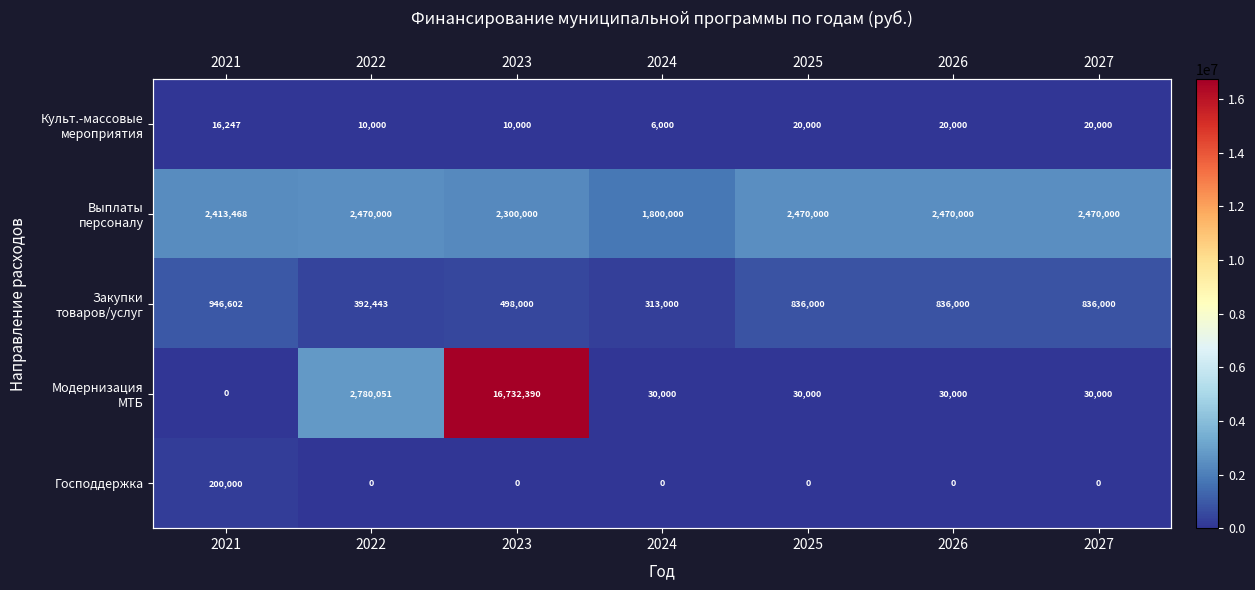

Which category has the lowest value in the Культ.-массовые мероприятия series?

2024